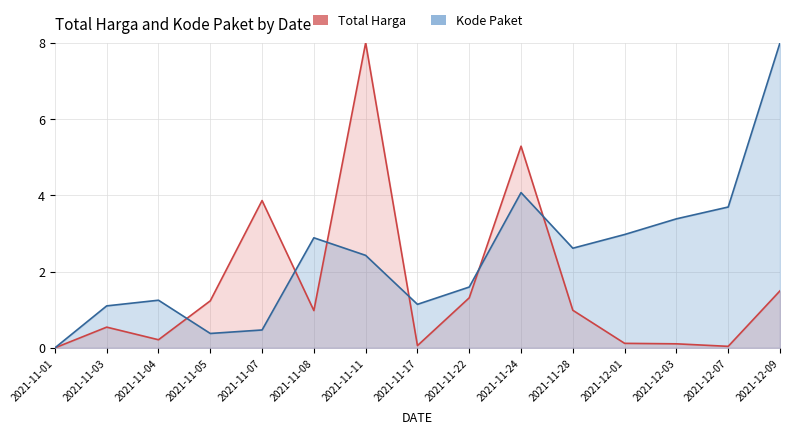

Rank the series by their maximum value, from highest to lowest.

Total Harga, Kode Paket